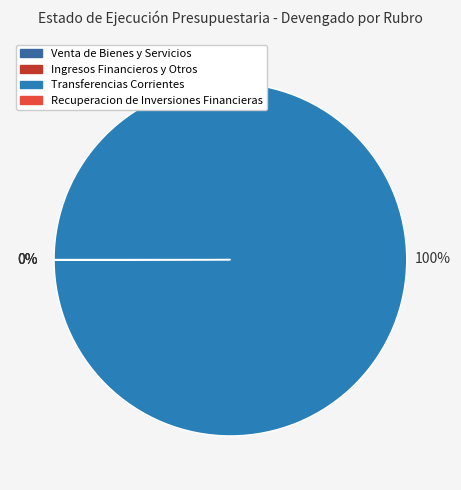

Count the number of slices in the pie.

4